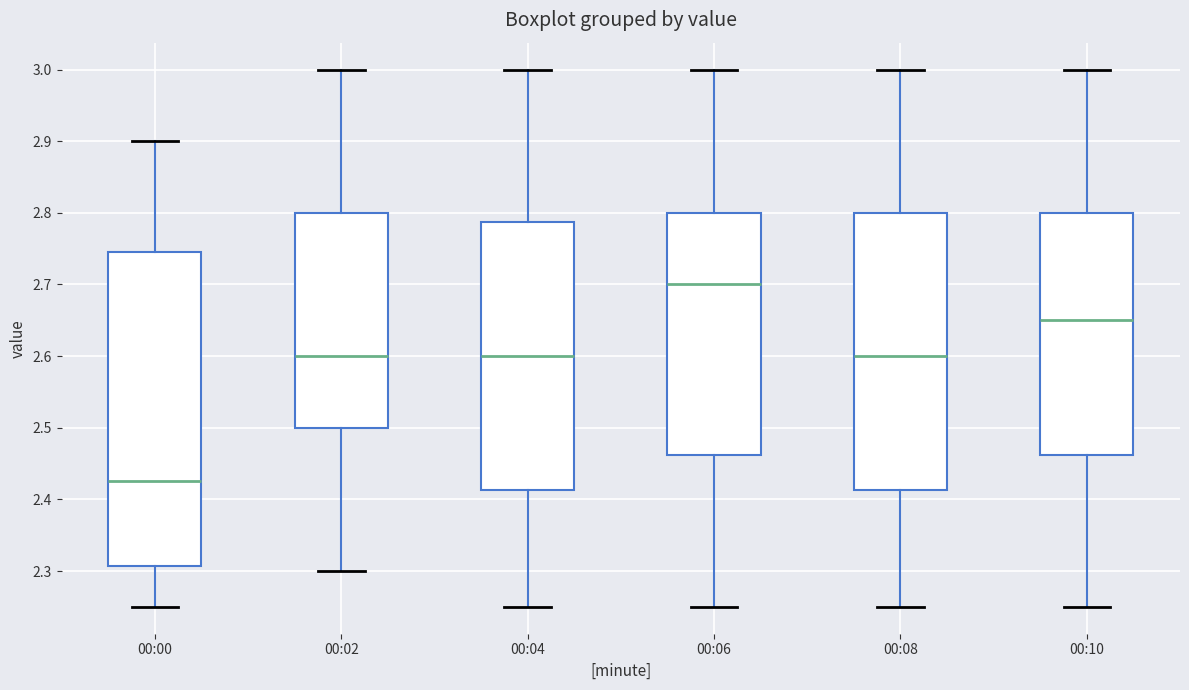

Which box has the lowest median line?

00:00